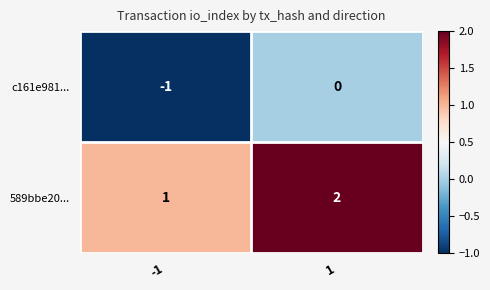

What is the sum of all 589bbe20... values?

3